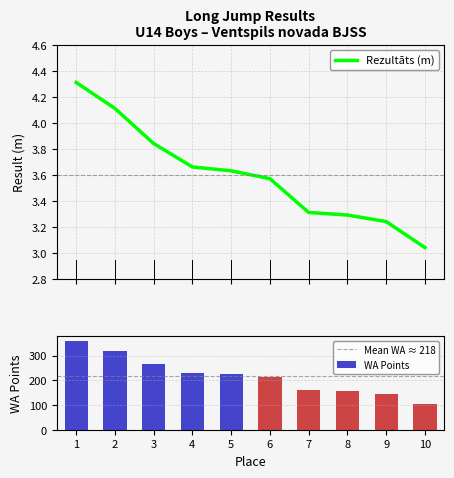

What is the difference between the highest and lowest values at 6?

208.4